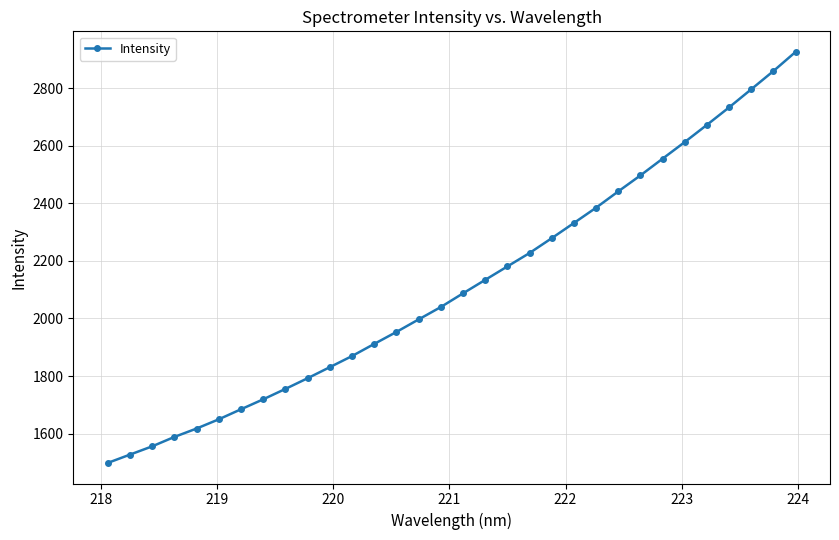

What is the value of the 30th point from the left?

2796.0